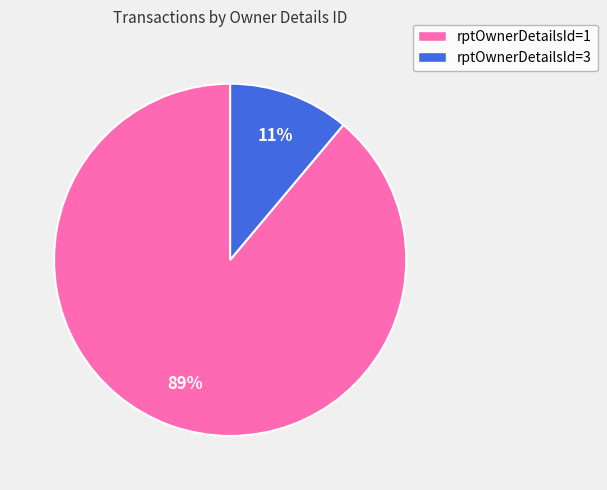

Is it true that rptOwnerDetailsId=1 is 89% of the pie?

True